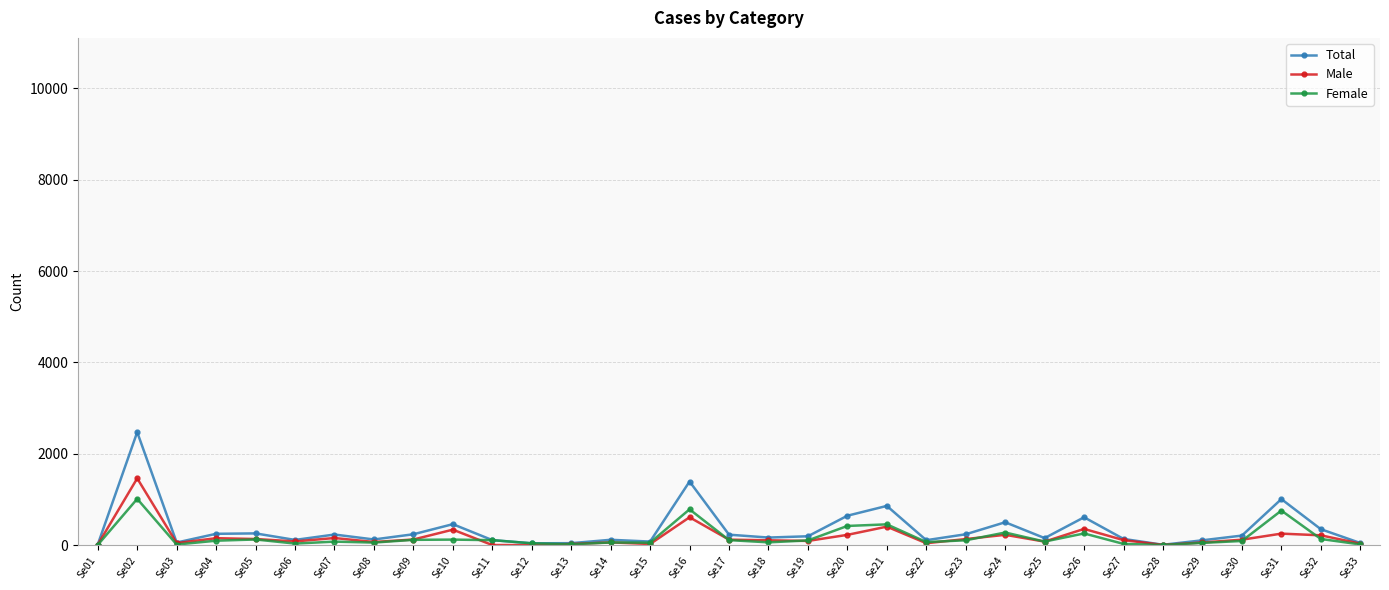

What is the lowest value of the Female series?

3